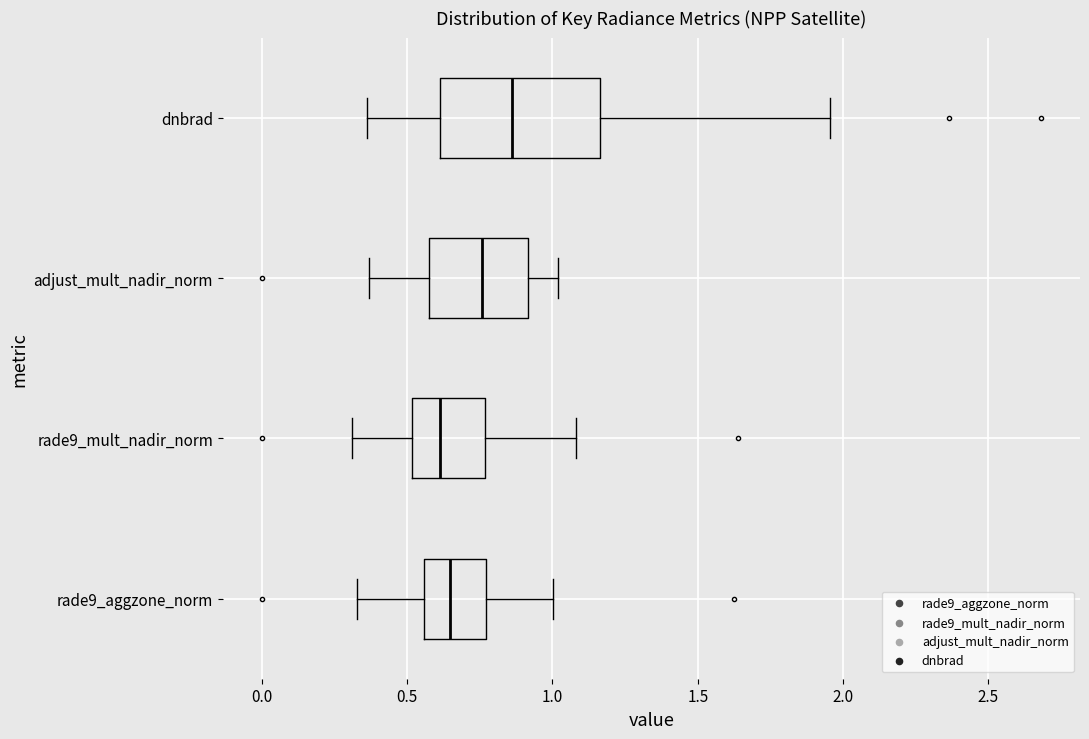

Which box has the furthest to the right median line?

dnbrad